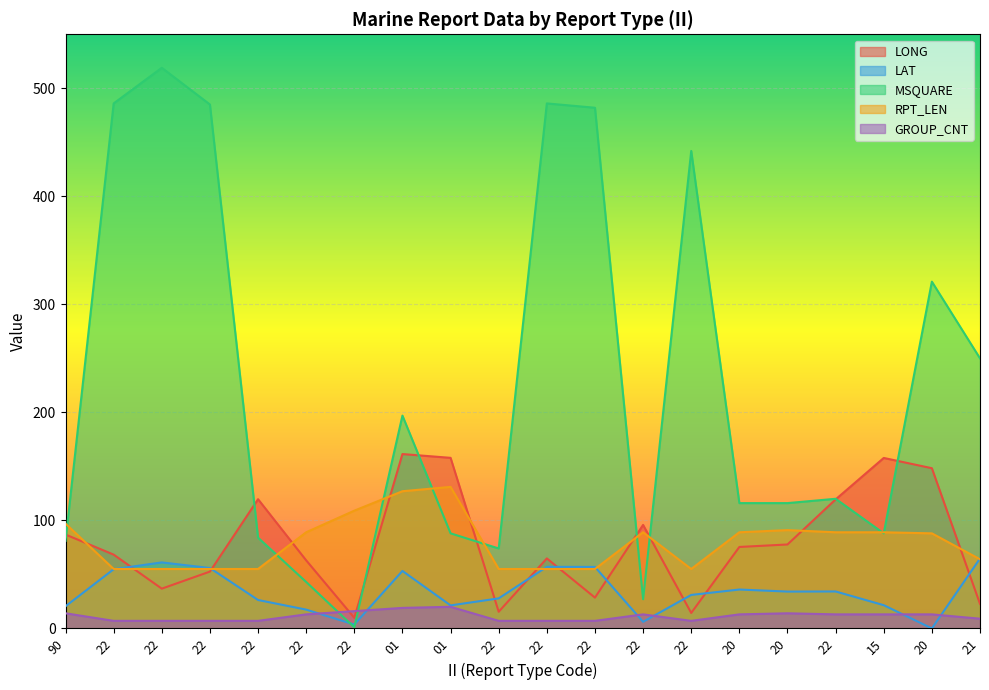

The value of RPT_LEN at 20 is 131.0. True or false?

False